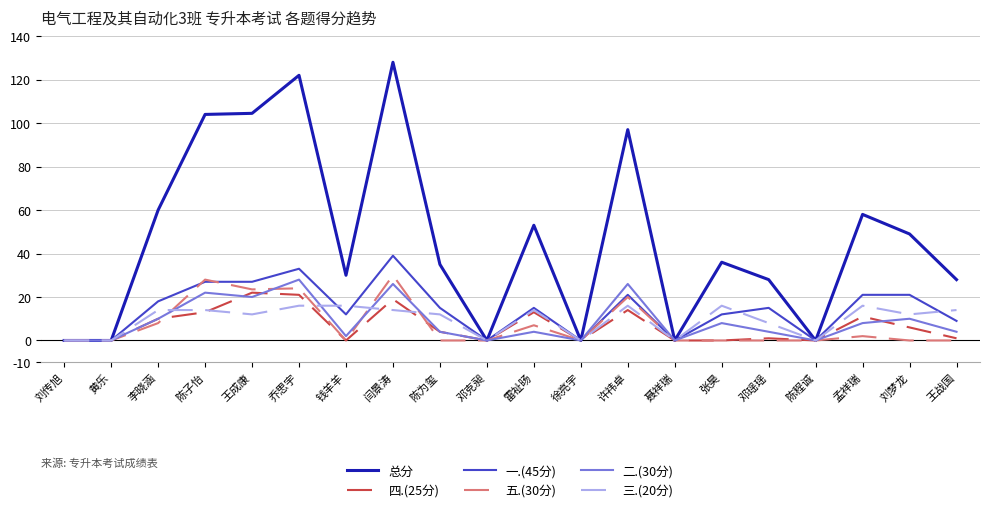

Which category has the highest value across all series?

闫景涛